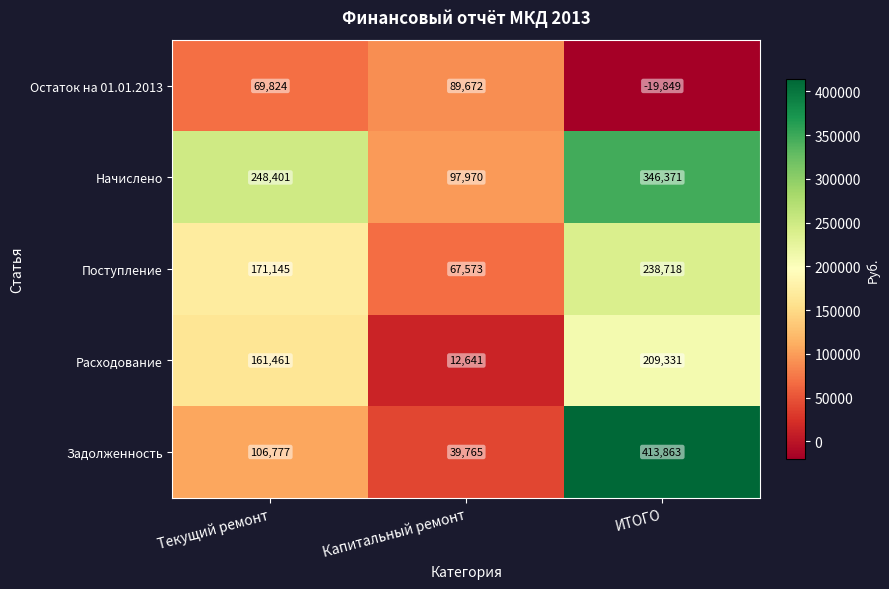

The value of Поступление at Капитальный ремонт is 26478. True or false?

False